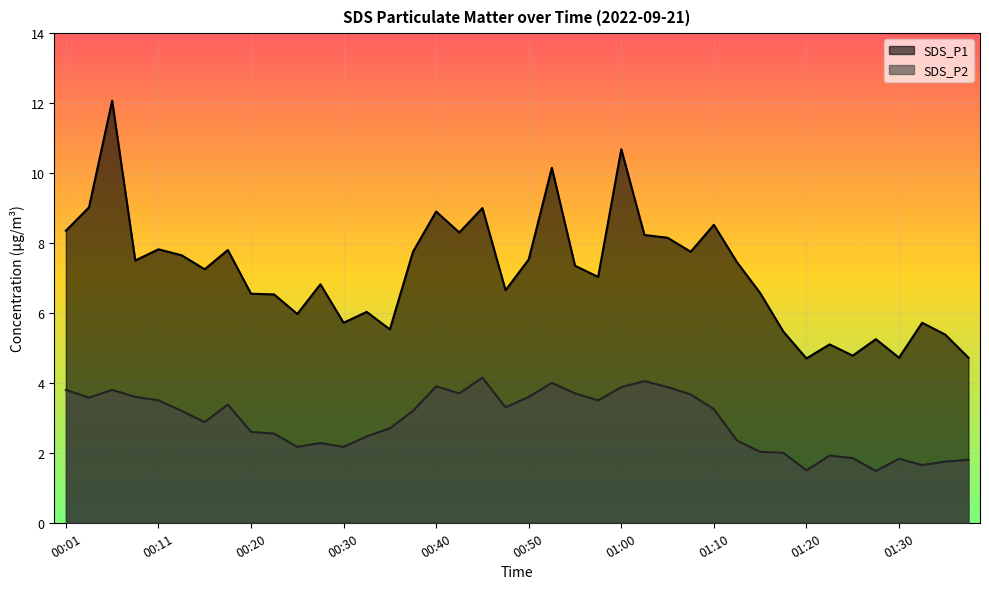

Which category has the lowest value in the SDS_P2 series?

01:28